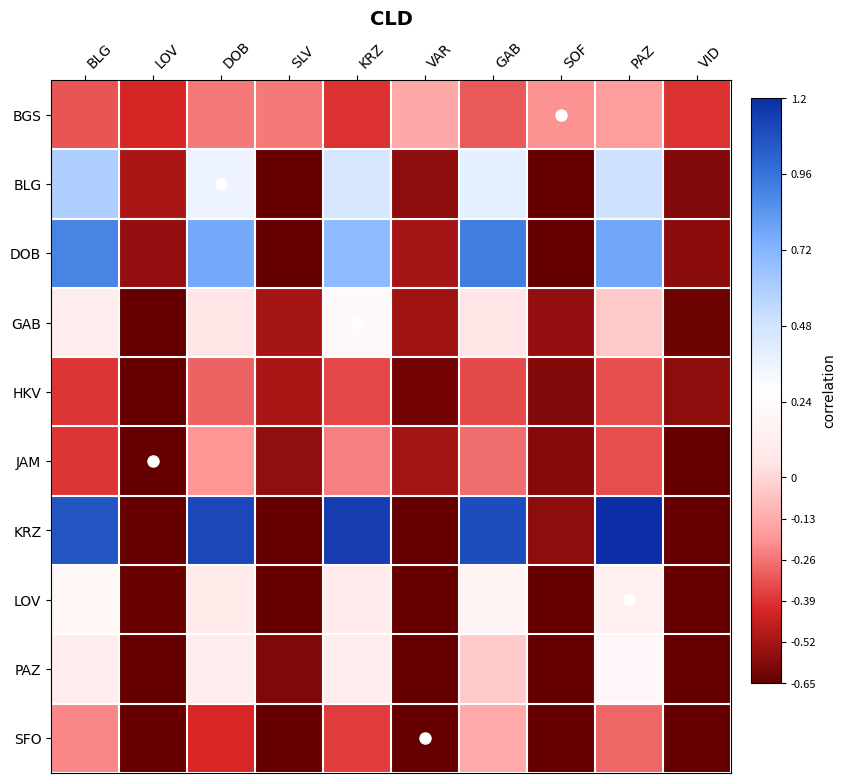

Reading left to right, transcribe all the data shown in this chart.

BGS: BLG=-0.3	LOV=-0.4	DOB=-0.2	SLV=-0.2	KRZ=-0.4	VAR=-0.1	GAB=-0.3	SOF=-0.2	PAZ=-0.2	VID=-0.4
BLG: BLG=0.6	LOV=-0.5	DOB=0.4	SLV=-0.7	KRZ=0.5	VAR=-0.6	GAB=0.4	SOF=-0.7	PAZ=0.5	VID=-0.6
DOB: BLG=0.9	LOV=-0.6	DOB=0.8	SLV=-0.7	KRZ=0.7	VAR=-0.5	GAB=0.9	SOF=-0.7	PAZ=0.8	VID=-0.6
GAB: BLG=0.1	LOV=-0.7	DOB=0.0	SLV=-0.5	KRZ=0.2	VAR=-0.5	GAB=0.0	SOF=-0.6	PAZ=-0.0	VID=-0.6
HKV: BLG=-0.4	LOV=-0.7	DOB=-0.3	SLV=-0.5	KRZ=-0.4	VAR=-0.6	GAB=-0.3	SOF=-0.6	PAZ=-0.3	VID=-0.6
JAM: BLG=-0.4	LOV=-0.7	DOB=-0.2	SLV=-0.6	KRZ=-0.2	VAR=-0.5	GAB=-0.3	SOF=-0.6	PAZ=-0.3	VID=-0.7
KRZ: BLG=1.1	LOV=-0.7	DOB=1.1	SLV=-0.7	KRZ=1.1	VAR=-0.7	GAB=1.1	SOF=-0.6	PAZ=1.2	VID=-0.6
LOV: BLG=0.2	LOV=-0.6	DOB=0.1	SLV=-0.7	KRZ=0.1	VAR=-0.7	GAB=0.2	SOF=-0.7	PAZ=0.1	VID=-0.7
PAZ: BLG=0.1	LOV=-0.7	DOB=0.1	SLV=-0.6	KRZ=0.1	VAR=-0.7	GAB=-0.0	SOF=-0.7	PAZ=0.2	VID=-0.7
SFO: BLG=-0.2	LOV=-0.7	DOB=-0.4	SLV=-0.7	KRZ=-0.4	VAR=-0.7	GAB=-0.1	SOF=-0.7	PAZ=-0.3	VID=-0.7